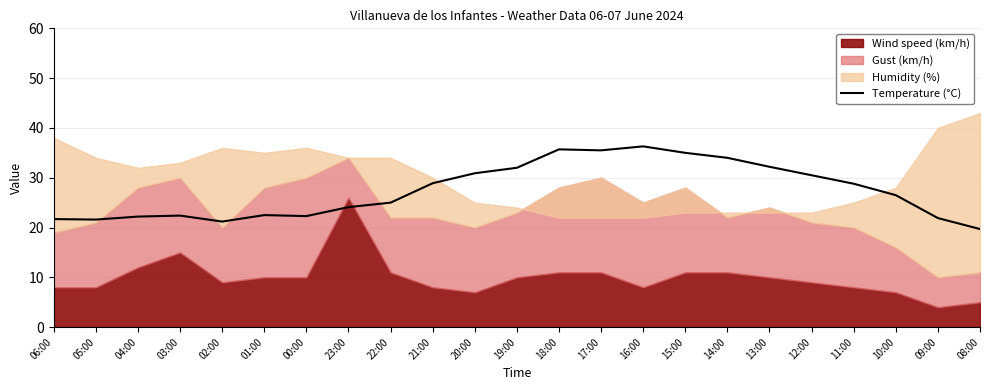

At which label does Temperature (°C) reach its minimum?

08:00